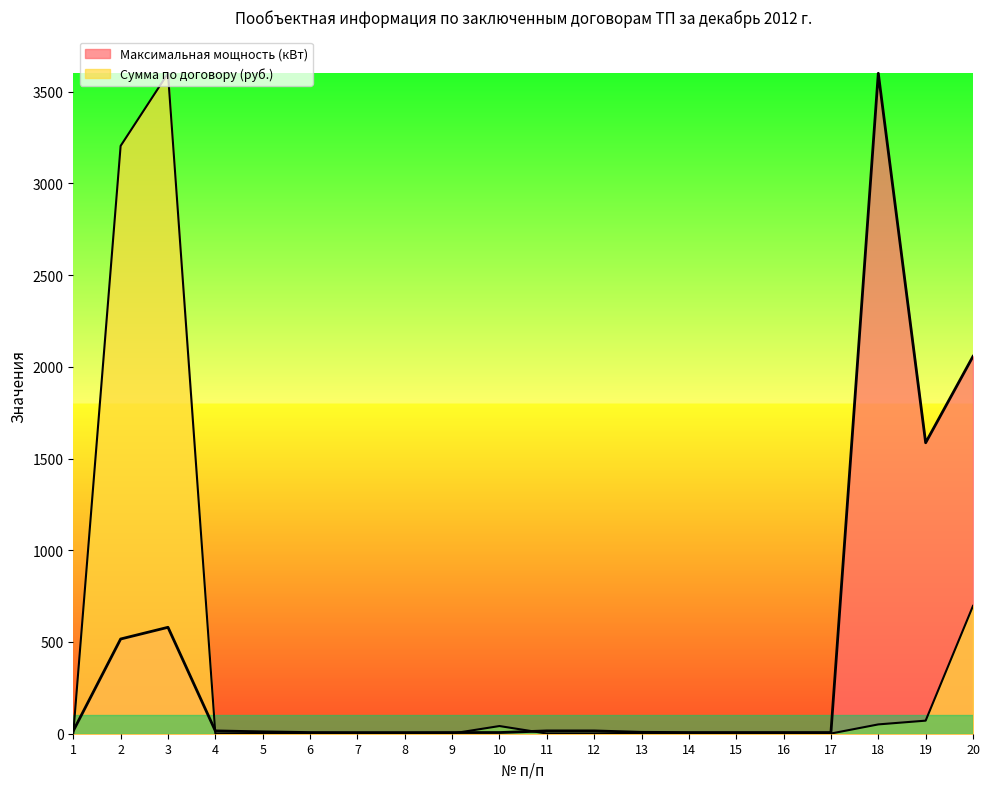

How many lines are shown in the chart?

2